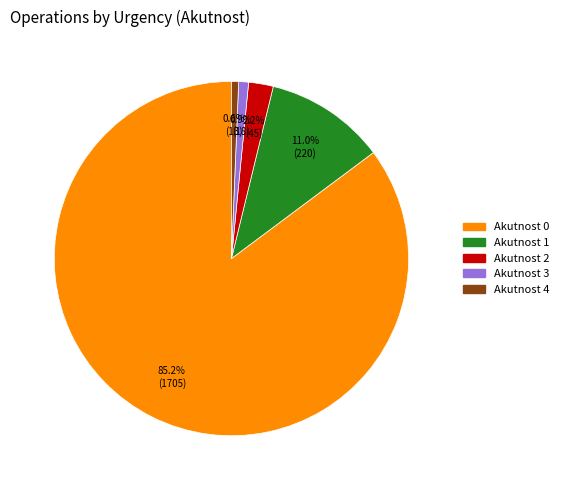

How many segments does this pie chart have?

5